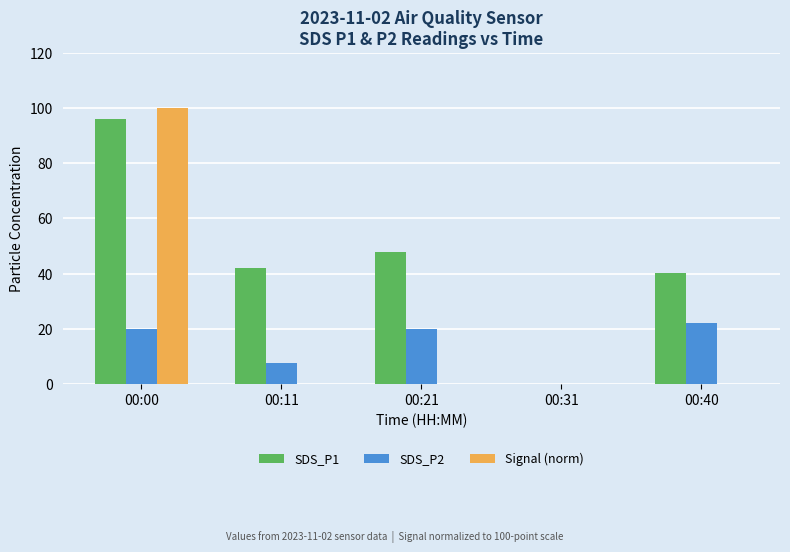

What are all the series names shown in the legend?

SDS_P1, SDS_P2, Signal (norm)